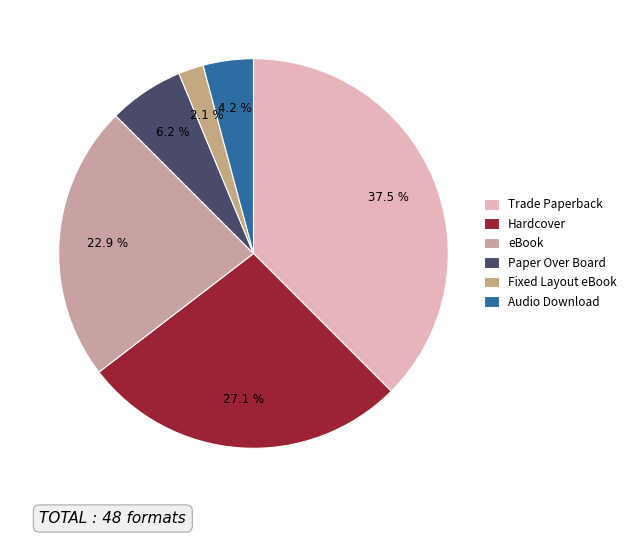

What is the change in value from Trade Paperback to Audio Download?

-16